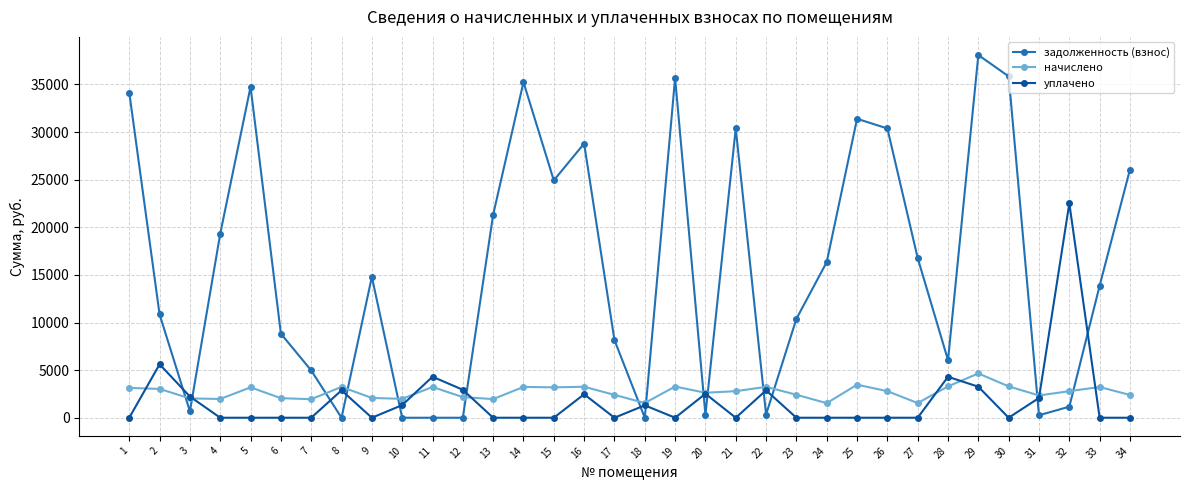

List the series in order of their peak value, highest first.

задолженность (взнос), уплачено, начислено